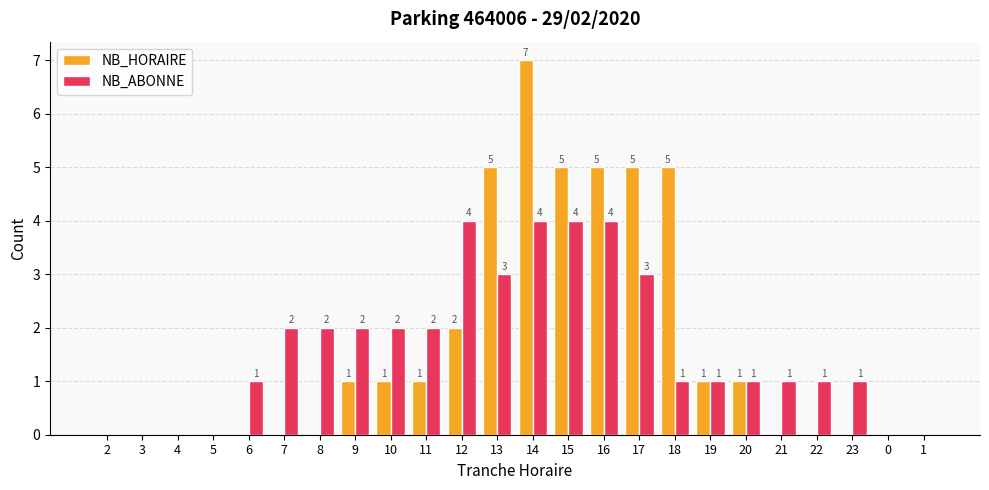

Reading right to left, what are all the values shown in this chart?

NB_HORAIRE: 0	0	0	0	0	1	1	5	5	5	5	7	5	2	1	1	1	0	0	0	0	0	0	0
NB_ABONNE: 0	0	1	1	1	1	1	1	3	4	4	4	3	4	2	2	2	2	2	1	0	0	0	0